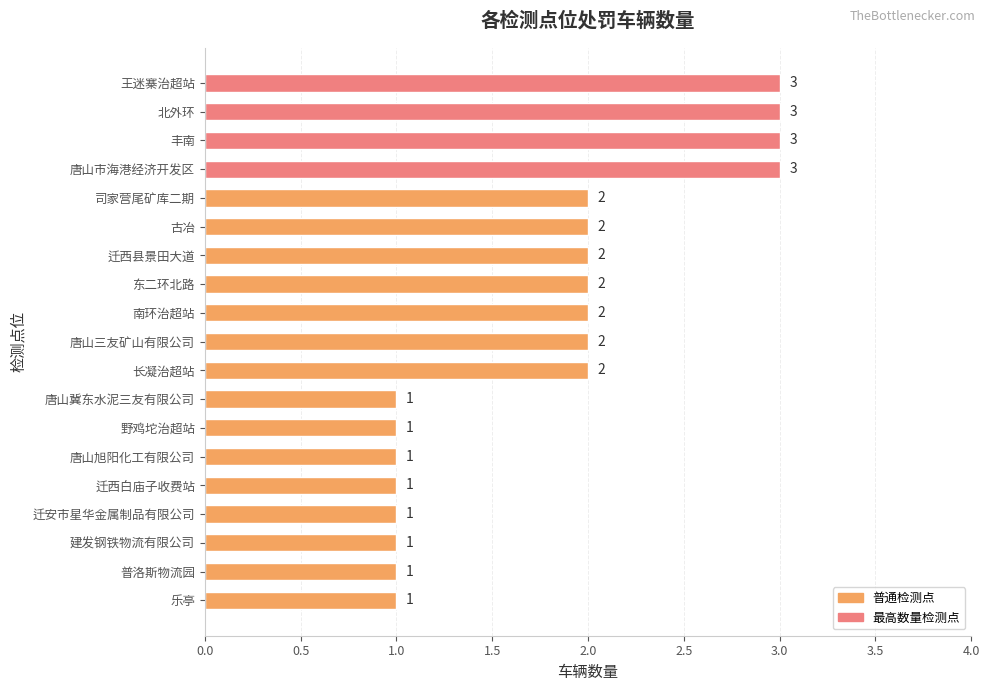

The value at 迁西县景田大道 is 1. True or false?

False